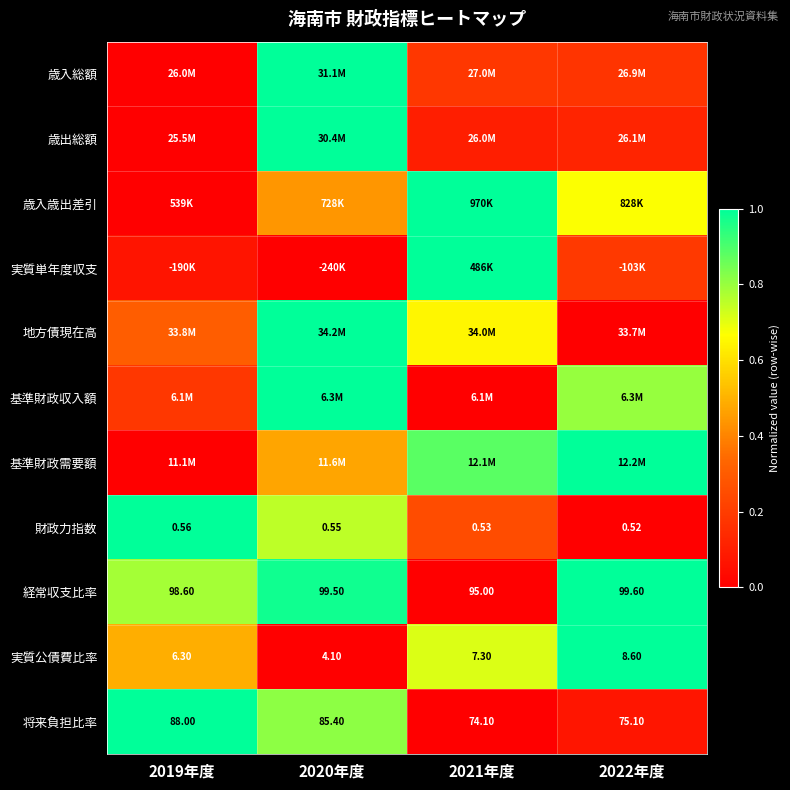

Rank the series at 2019年度 from highest to lowest value.

財政力指数, 将来負担比率, 経常収支比率, 実質公債費比率, 地方債現在高, 基準財政収入額, 実質単年度収支, 歳入総額, 歳出総額, 歳入歳出差引, 基準財政需要額